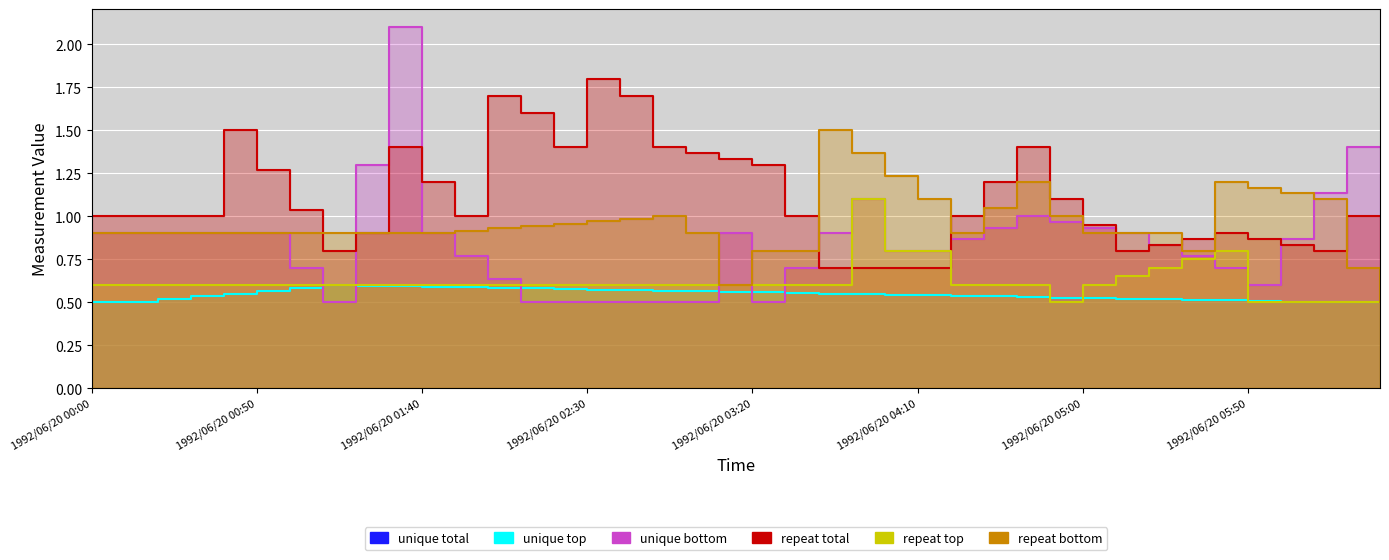

What is the value of the repeat top point at the 18th from the left?

0.6